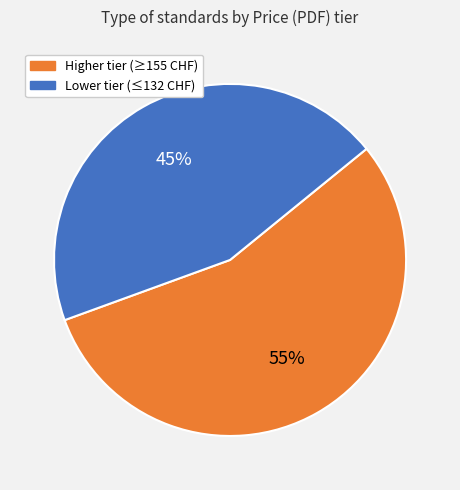

Is there a majority slice in this chart?

Yes